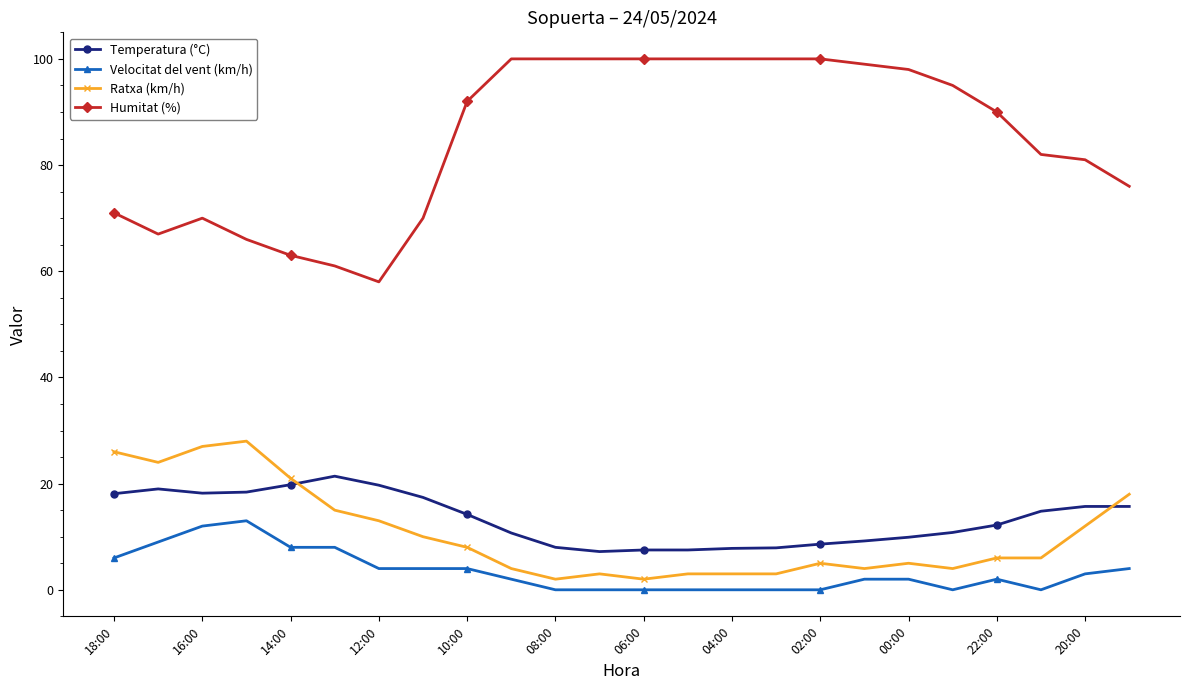

True or false: Temperatura (°C) and Velocitat del vent (km/h) cross at least once.

False